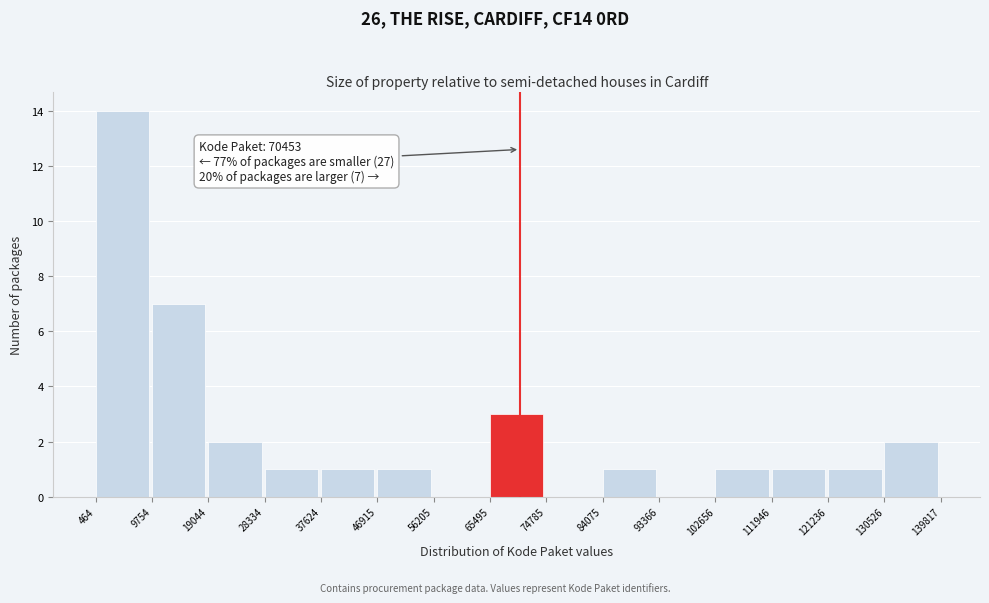

Which range on the x-axis has the tallest bar?

464 to 9754